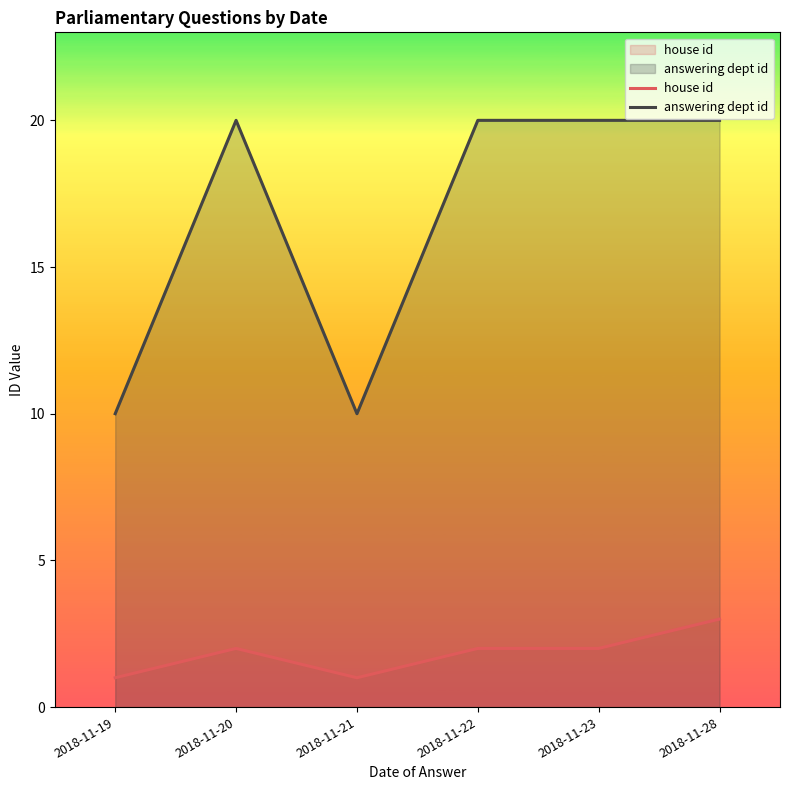

What is the total value across all series at 2018-11-23?

22